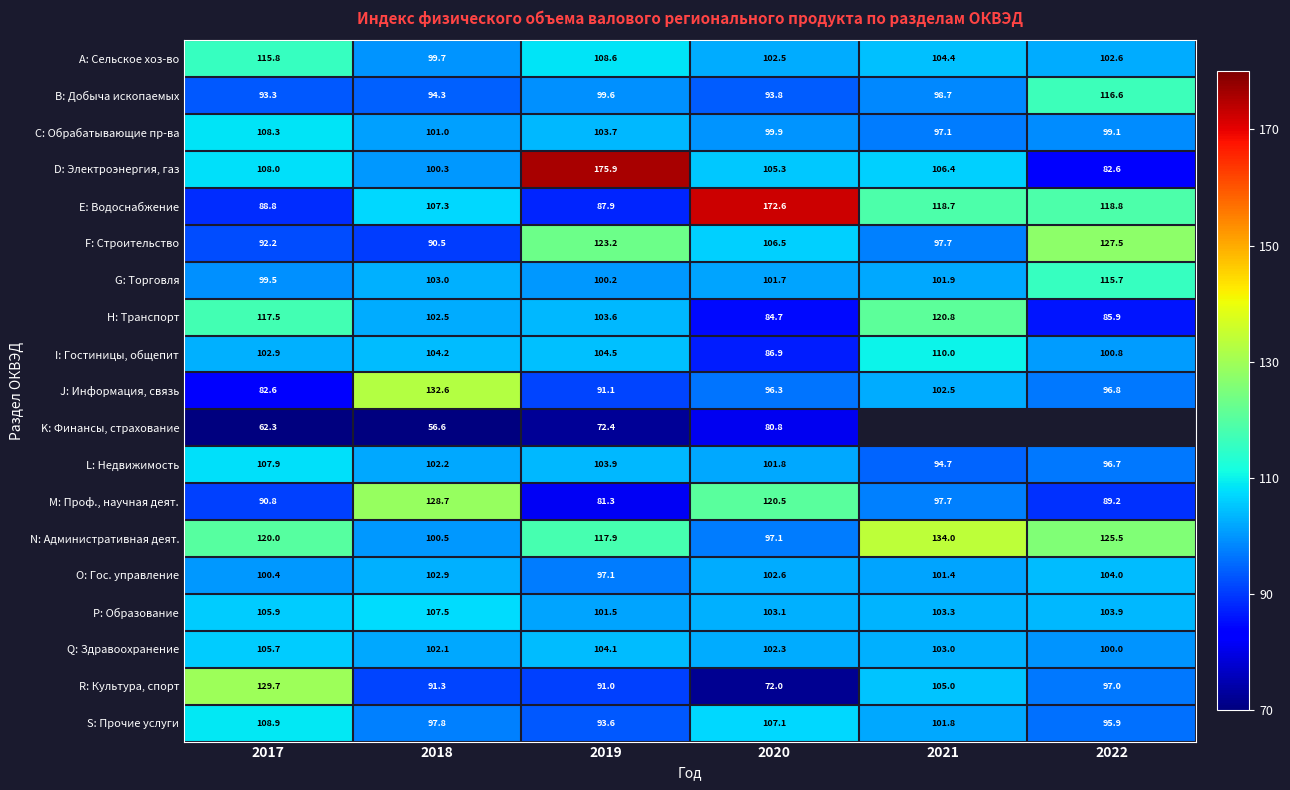

Between 2019 and 2020, which is larger?

2019